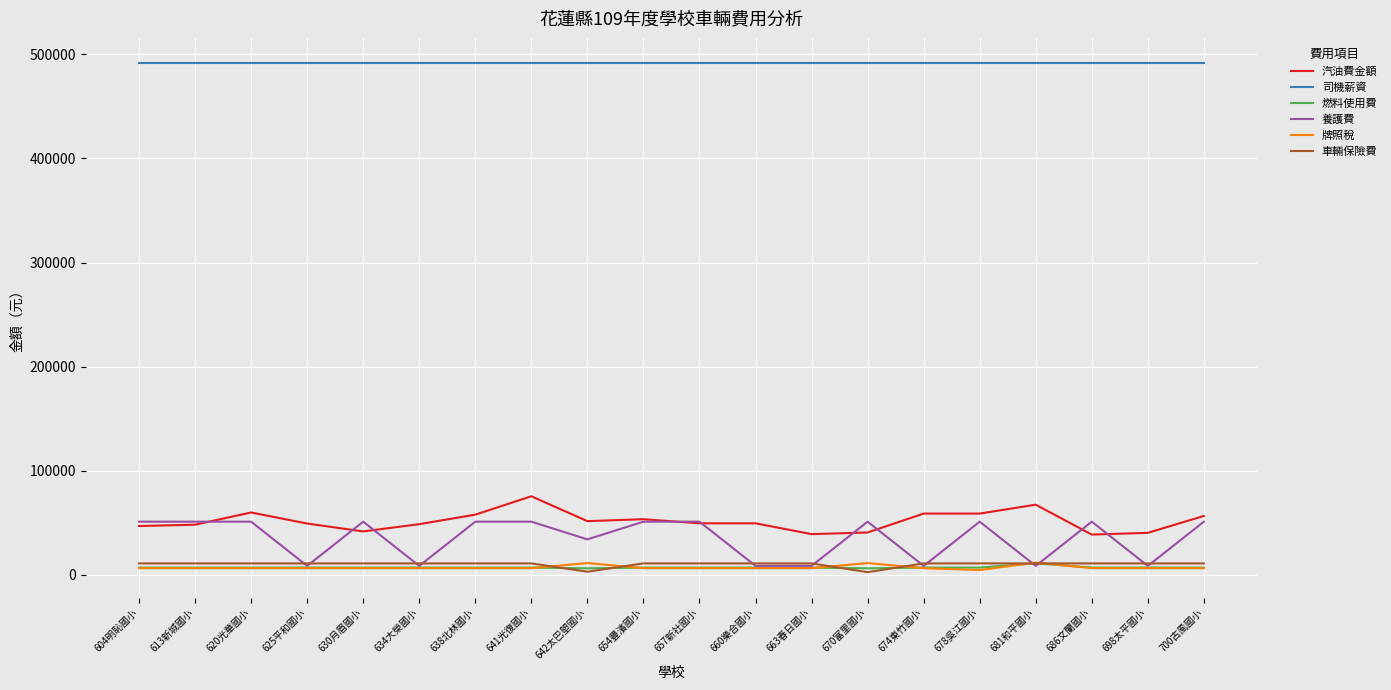

The value of 司機薪資 at 657新社國小 is 200432. True or false?

False